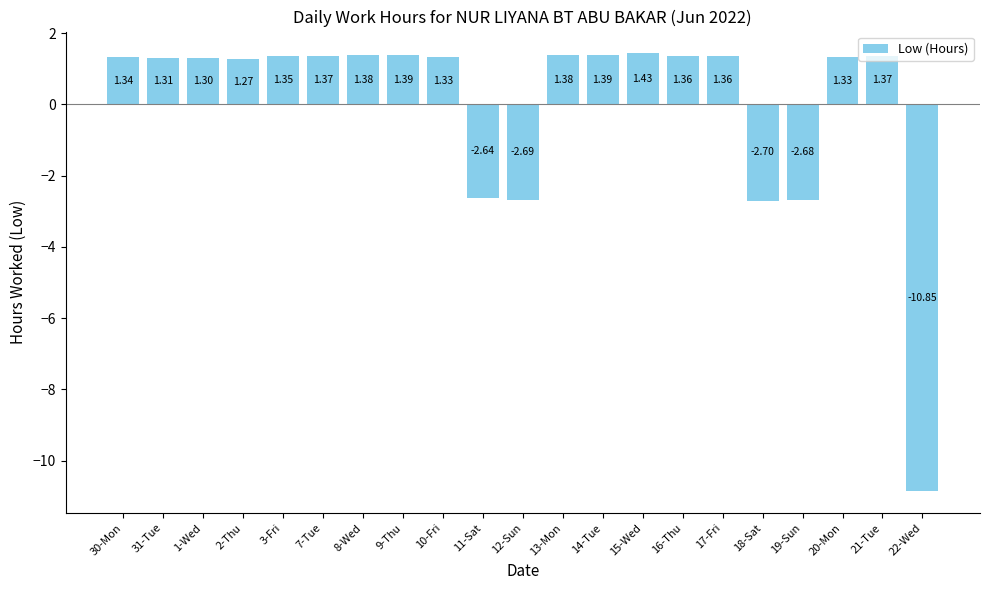

The value at 12-Sun is -1.8. True or false?

False